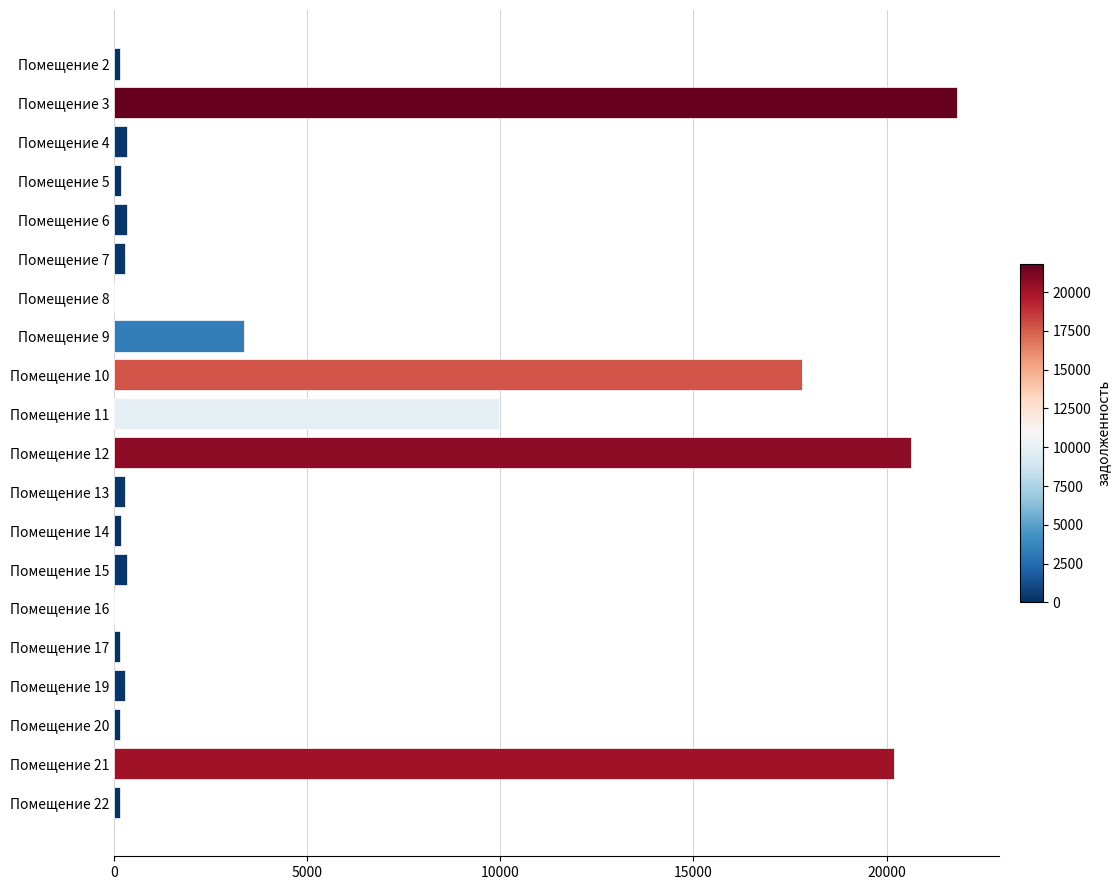

Is it true that the value at Помещение 3 is 21816.4?

True